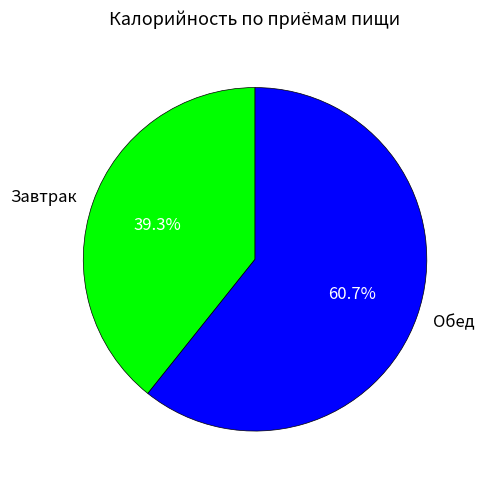

What is the total percentage of Обед and Завтрак?

100.0%